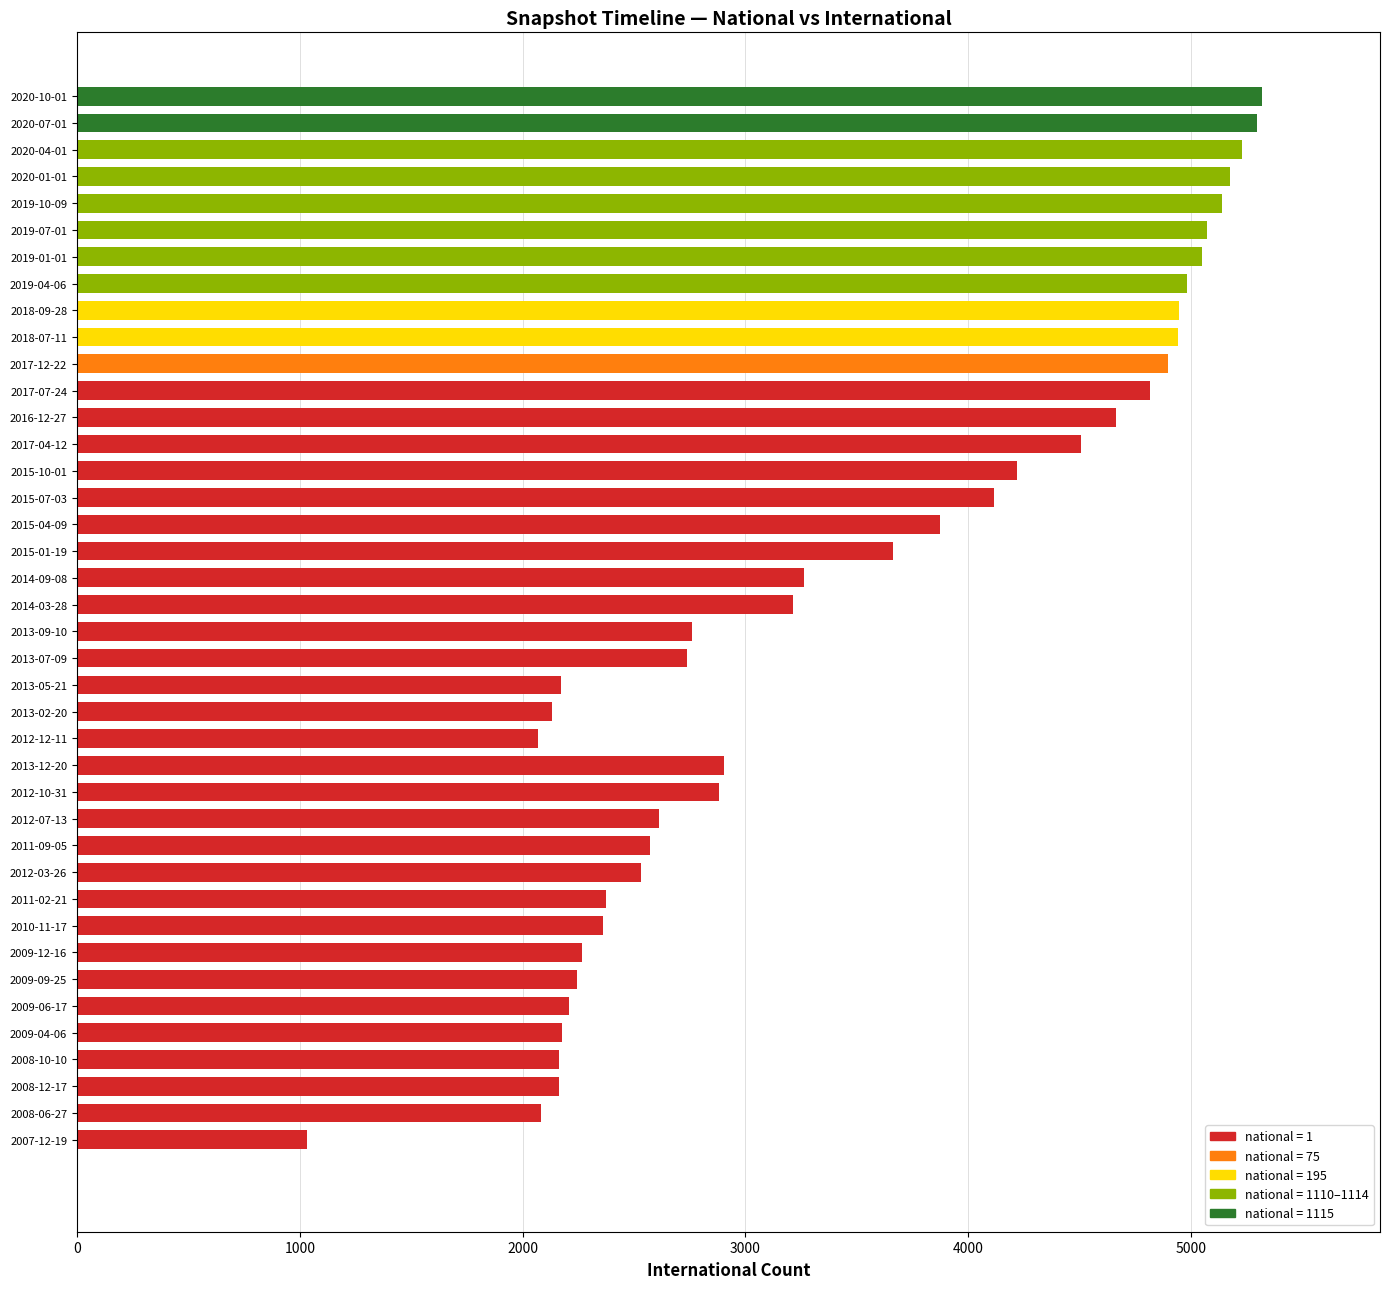

Does the chart contain any negative values?

No